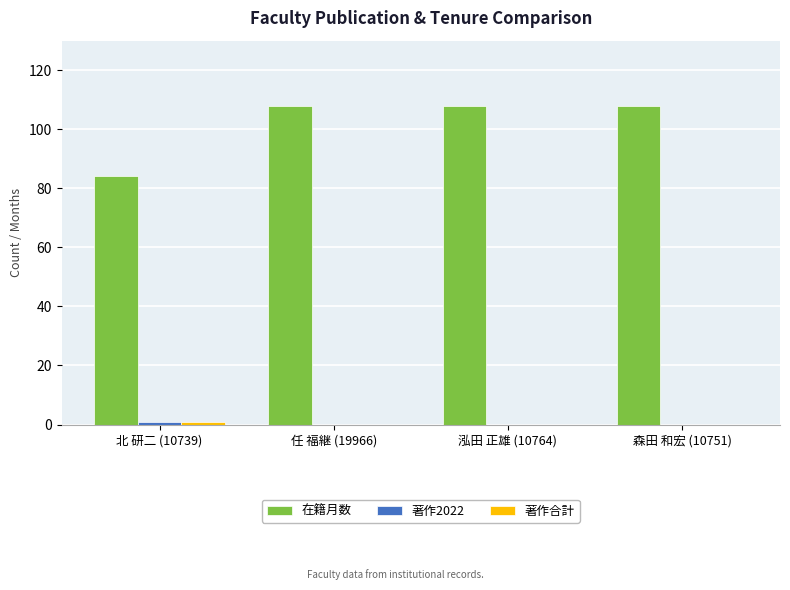

Does the chart contain stacked bars?

No